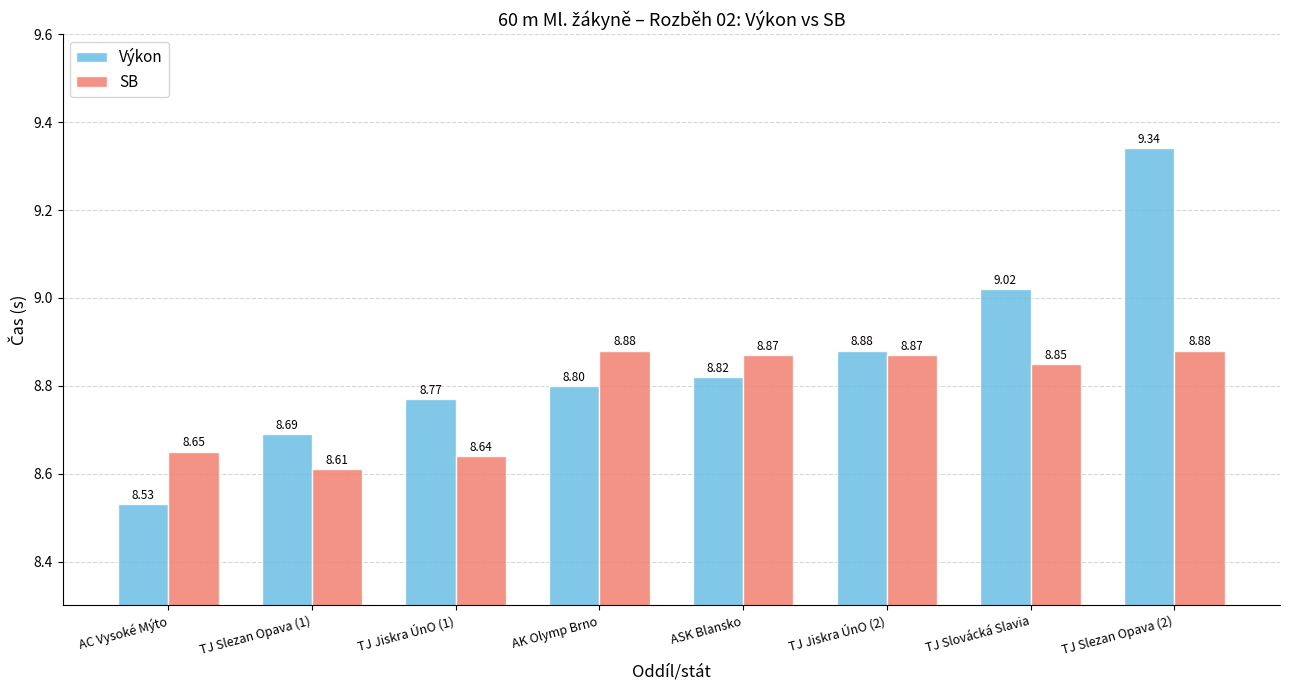

The value of Výkon at TJ Slezan Opava (1) is 13.8. True or false?

False